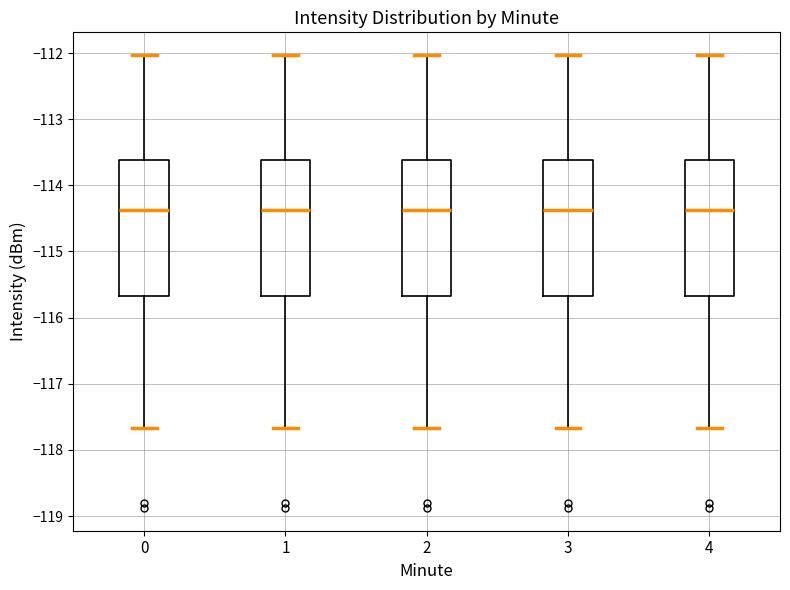

Reading left to right, read every box against the y-axis: the position of its median line, the range the box covers, and the ends of its whiskers. The values are not printed on the chart, so give them approximately, as read against the axis.

0: median -114.4, box -115.7 to -113.6, whiskers -117.7 to -112.0
1: median -114.4, box -115.7 to -113.6, whiskers -117.7 to -112.0
2: median -114.4, box -115.7 to -113.6, whiskers -117.7 to -112.0
3: median -114.4, box -115.7 to -113.6, whiskers -117.7 to -112.0
4: median -114.4, box -115.7 to -113.6, whiskers -117.7 to -112.0